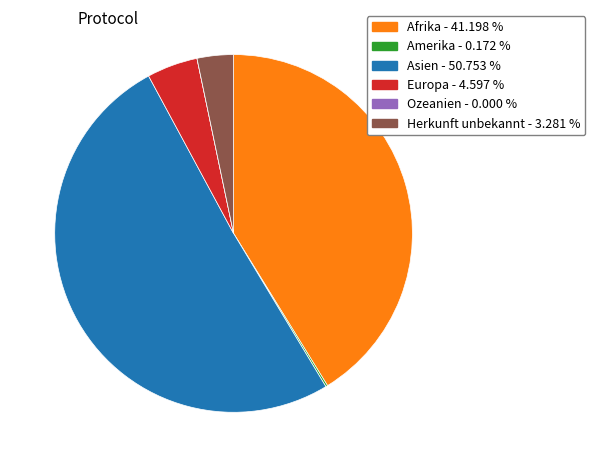

Which category has the biggest portion of the pie?

Asien